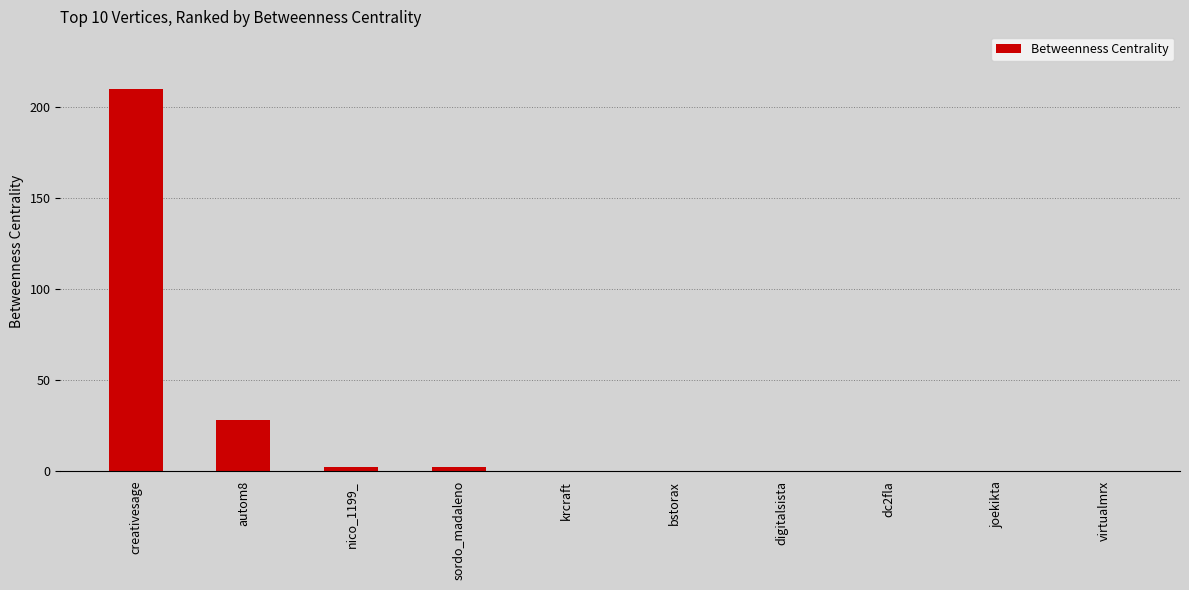

How many categories are shown in the chart?

10